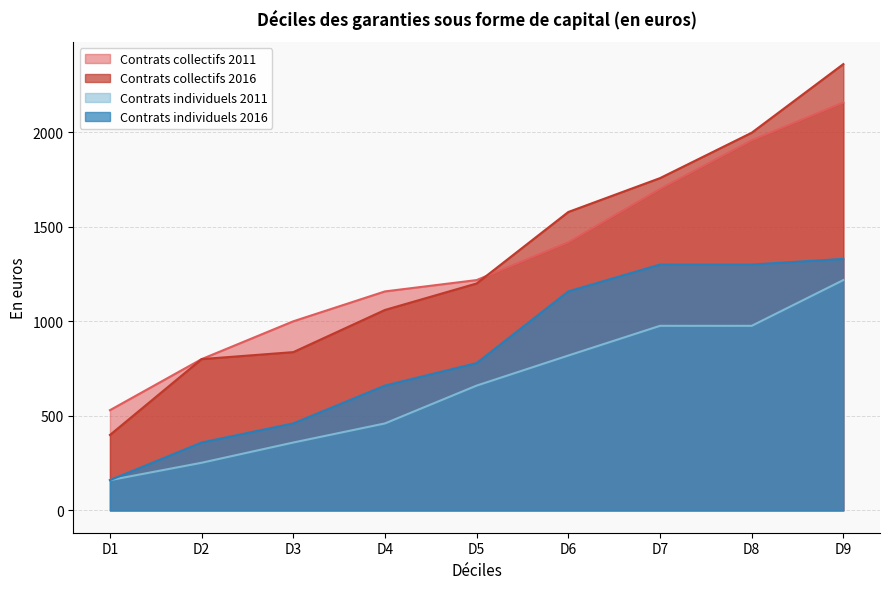

What is the value of the Contrats individuels 2016 point at the 7th from the left?

1300